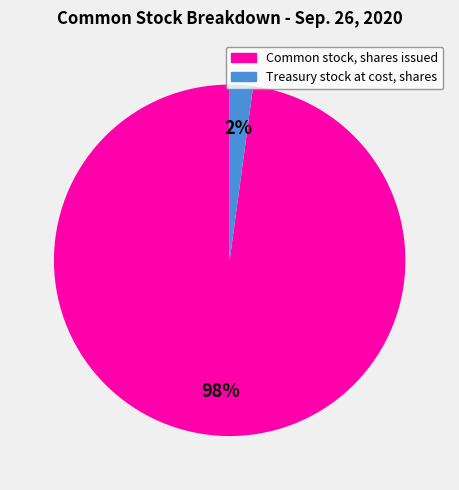

What is the smallest slice in the pie chart?

Treasury stock at cost, shares